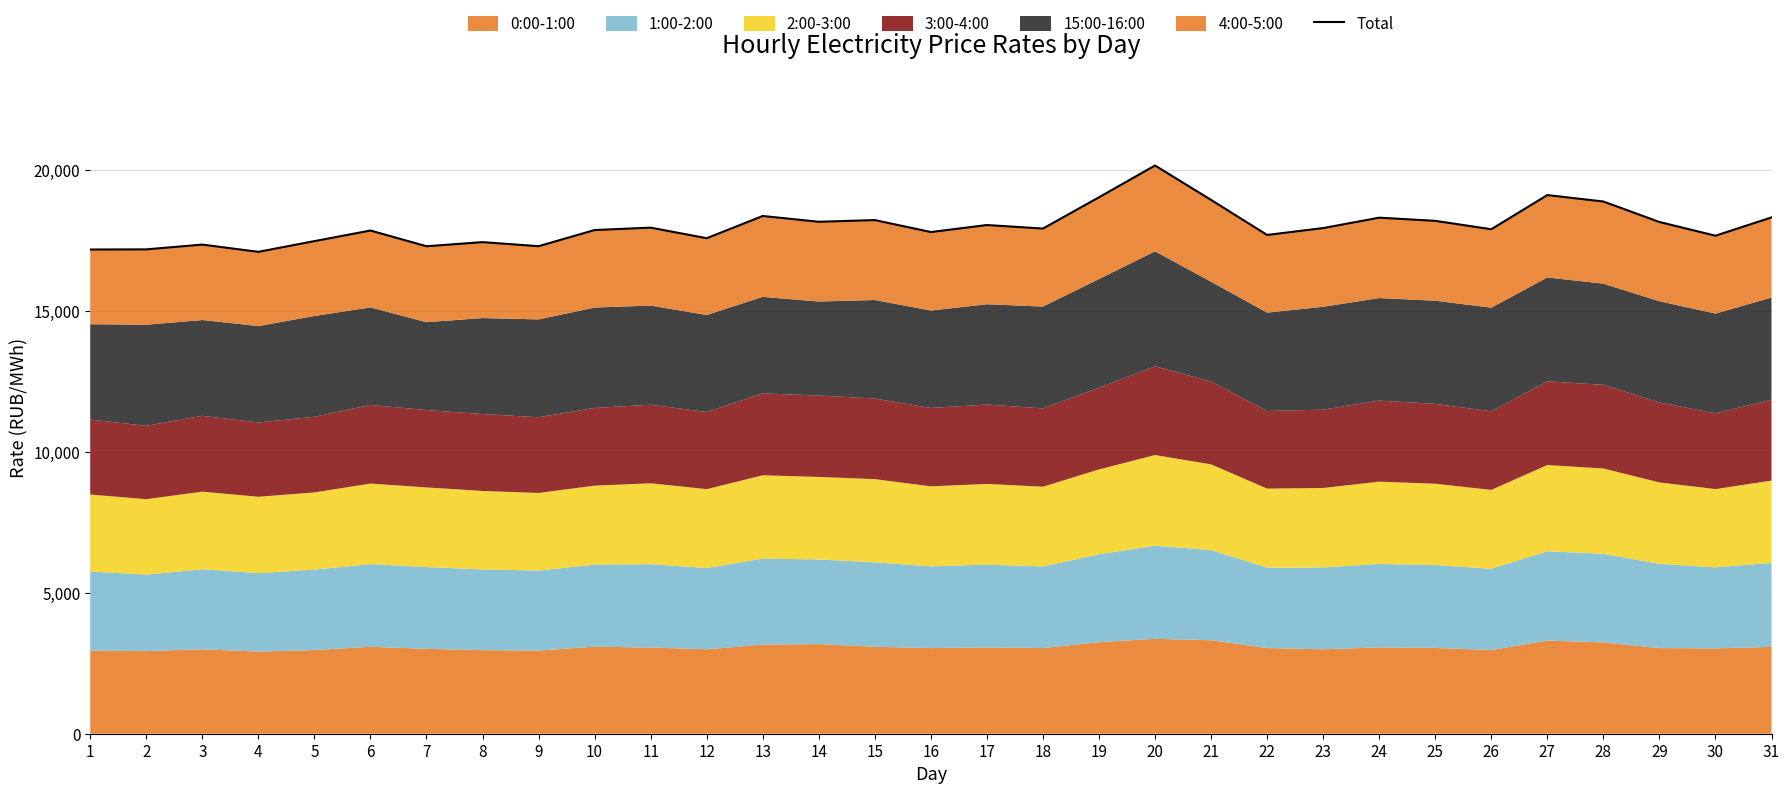

Is it true that the value at 31 is 7805.7?

False